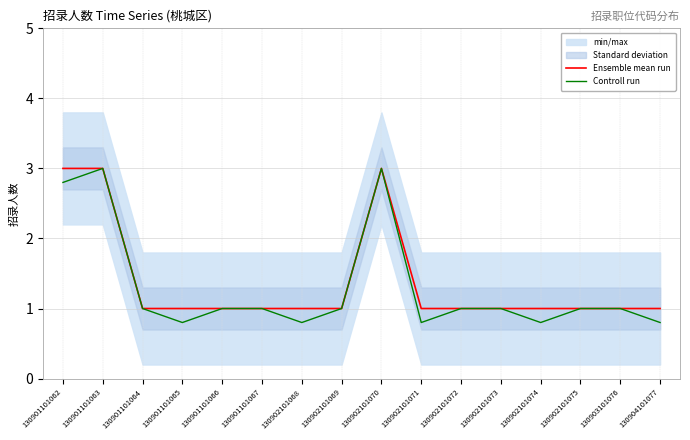

Reading left to right, list all the values displayed in this chart.

Ensemble mean run: 3.0	3.0	1.0	1.0	1.0	1.0	1.0	1.0	3.0	1.0	1.0	1.0	1.0	1.0	1.0	1.0
Controll run: 2.8	3.0	1.0	0.8	1.0	1.0	0.8	1.0	3.0	0.8	1.0	1.0	0.8	1.0	1.0	0.8